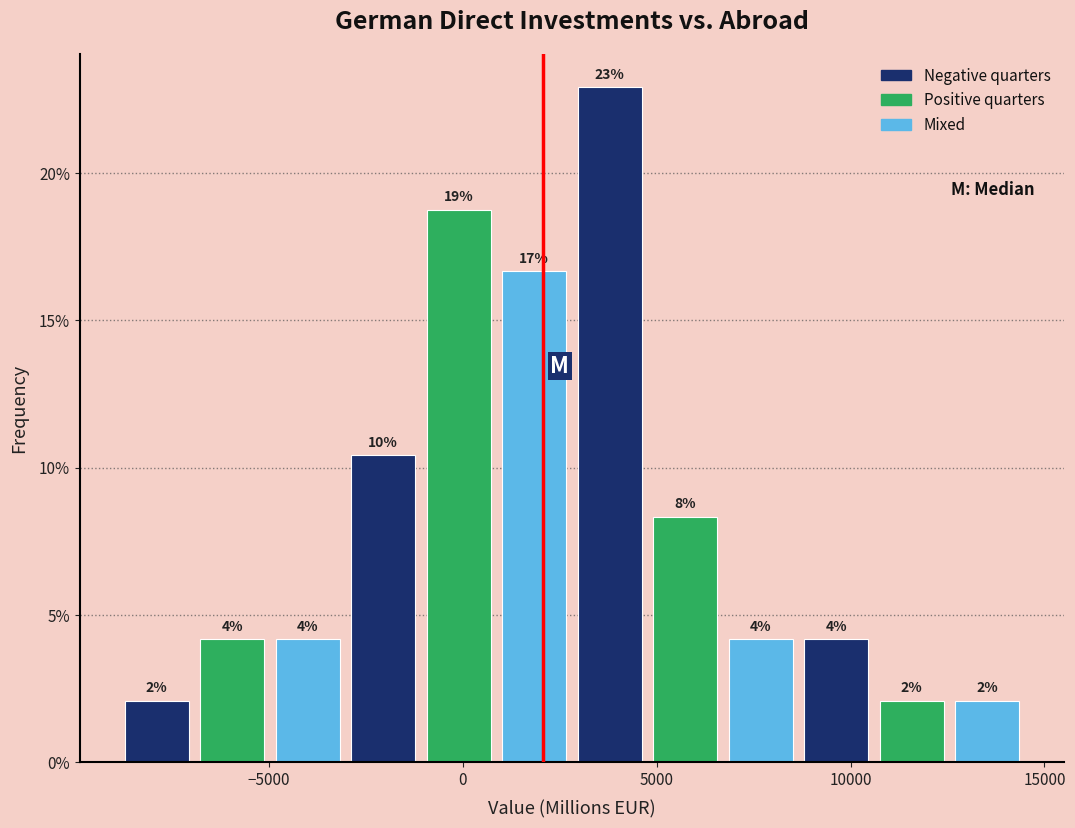

Read against the x-axis, roughly where is the centre of the tallest bar?

4000